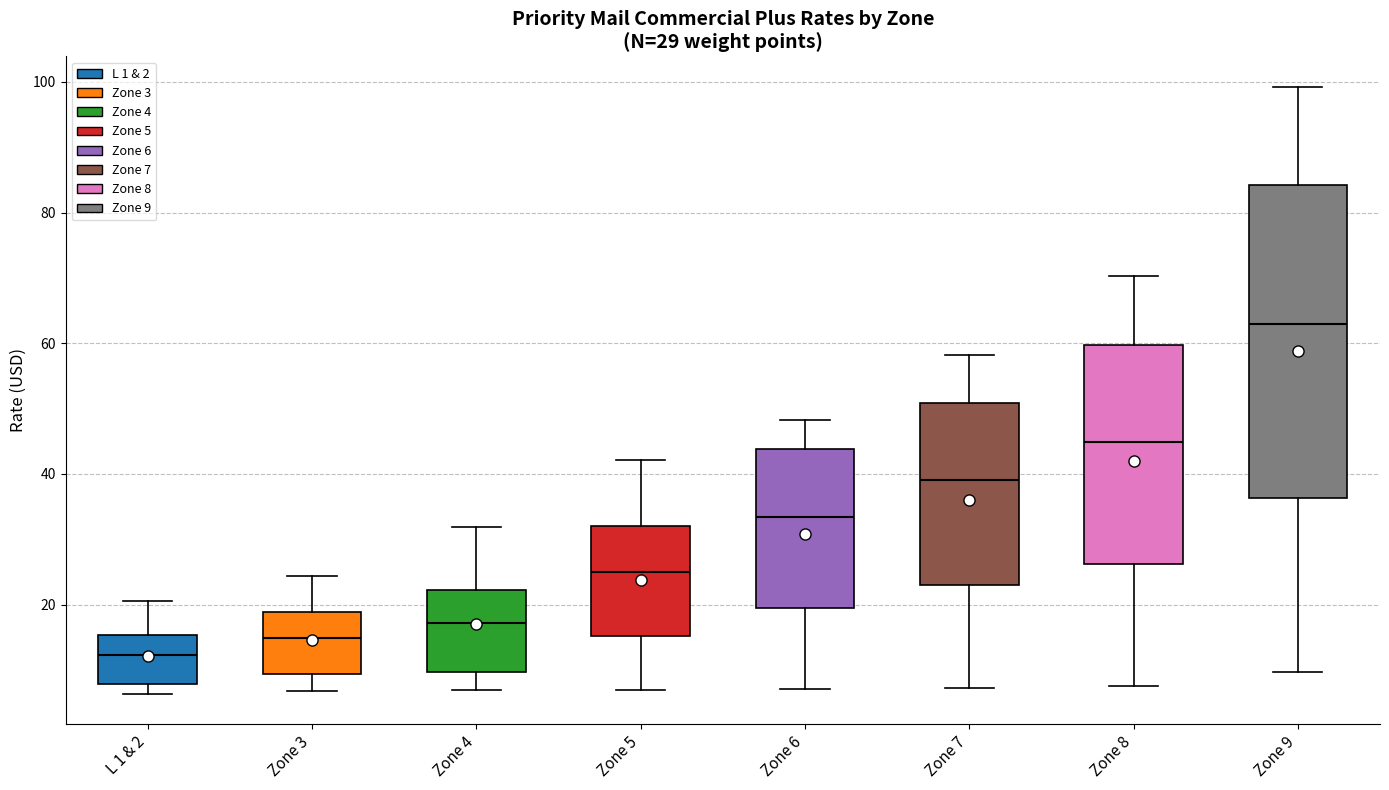

Comparing the boxes themselves (not the whiskers), which one is the tallest?

Zone 9